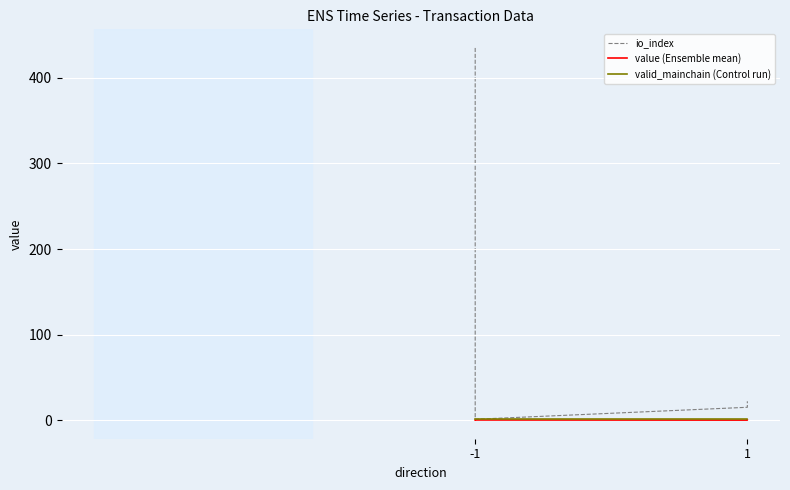

True or false: value (Ensemble mean) has more than 1 interior local peaks.

False